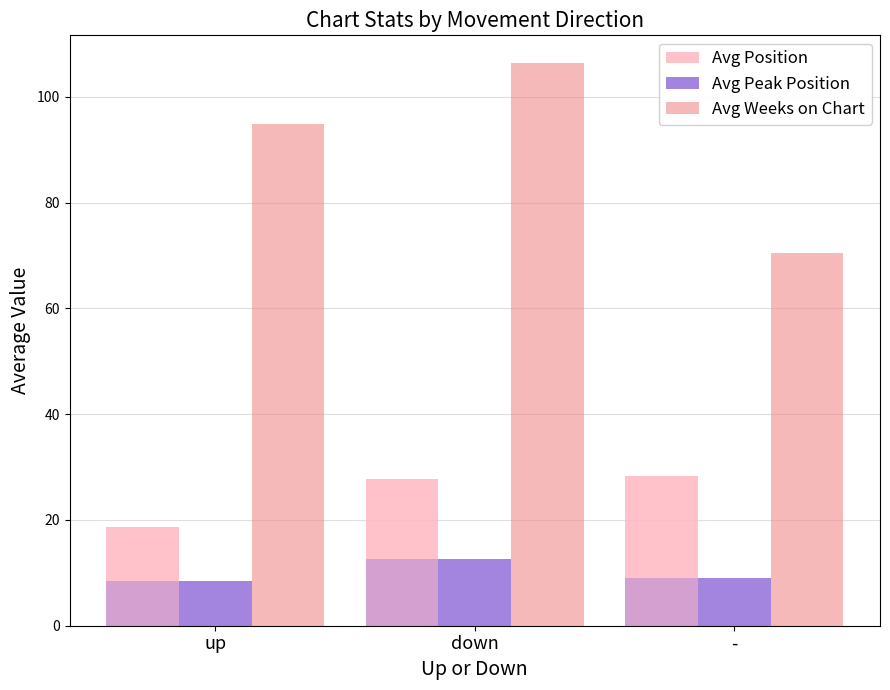

Reading left to right, list all the values displayed in this chart.

Avg Position: up=18.6	down=27.7	-=28.4
Avg Peak Position: up=8.5	down=12.7	-=9.0
Avg Weeks on Chart: up=94.9	down=106.3	-=70.4